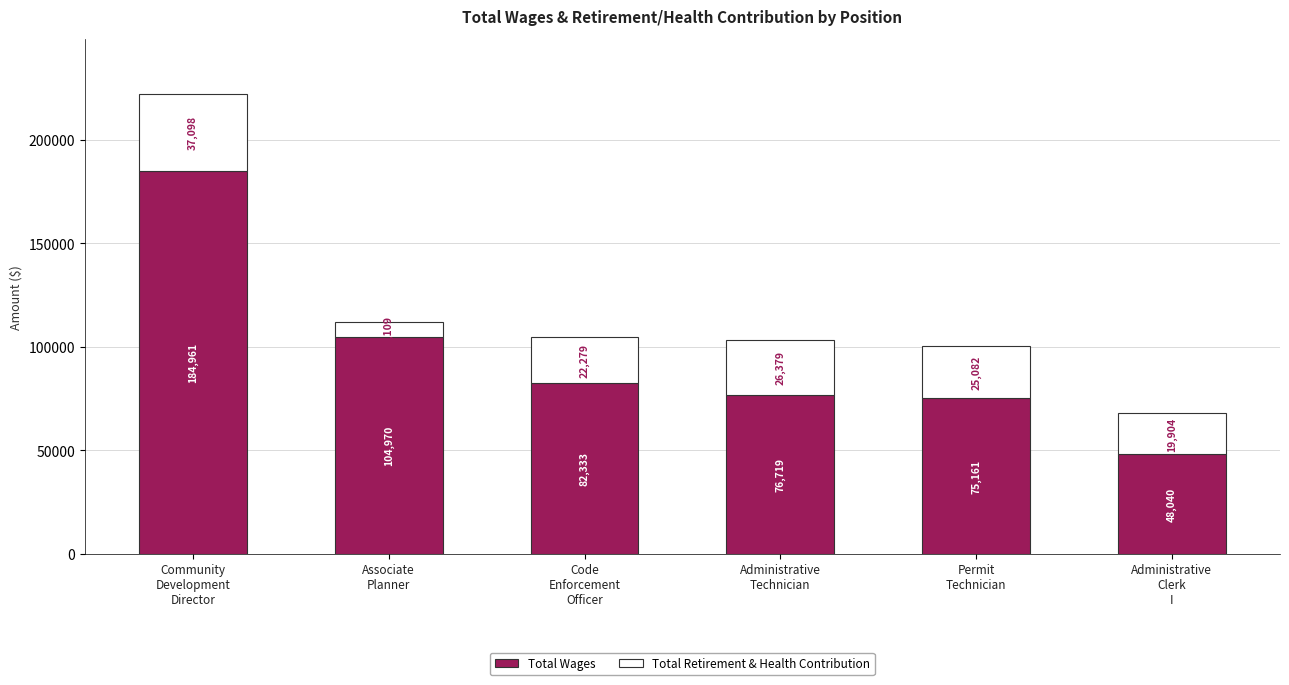

Reading left to right, list the values for the Total Wages series.

184961	104970	82333	76719	75161	48040